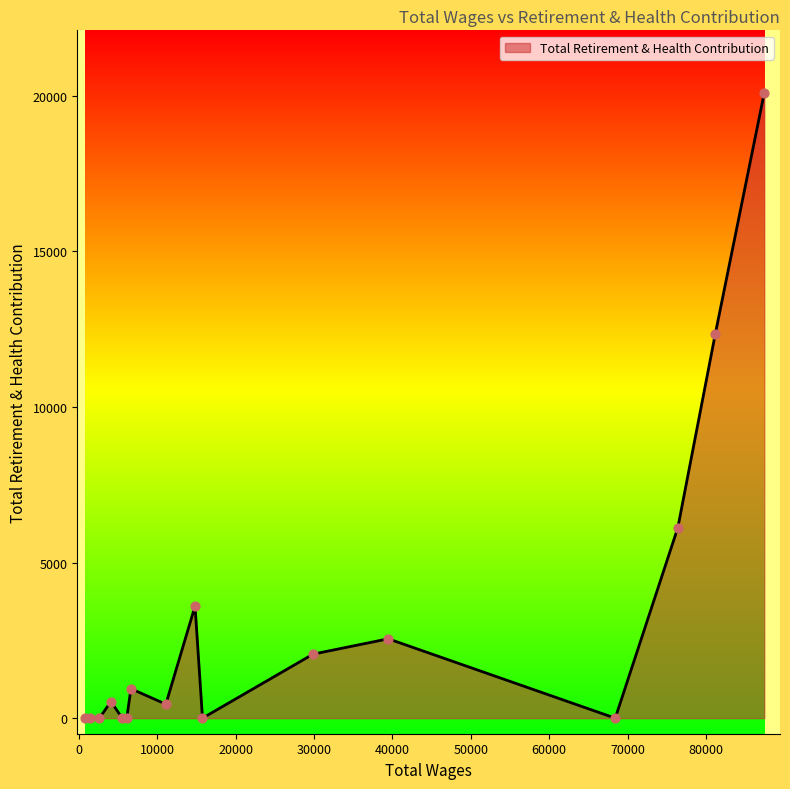

What is the greatest value displayed?

20100